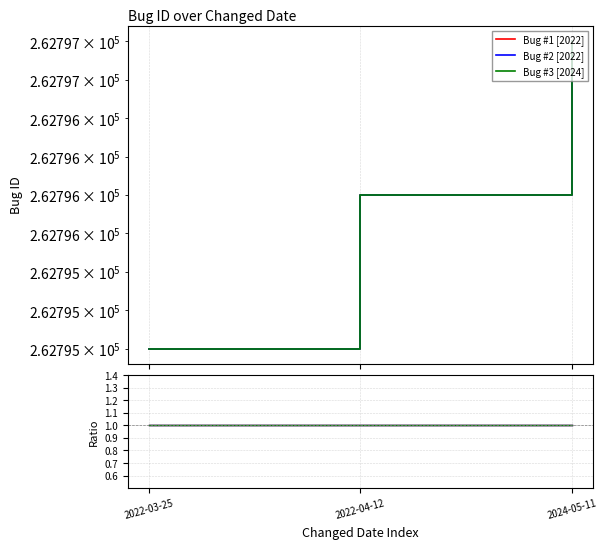

Between 2022-04-12 and 2024-05-11, which is larger?

2024-05-11